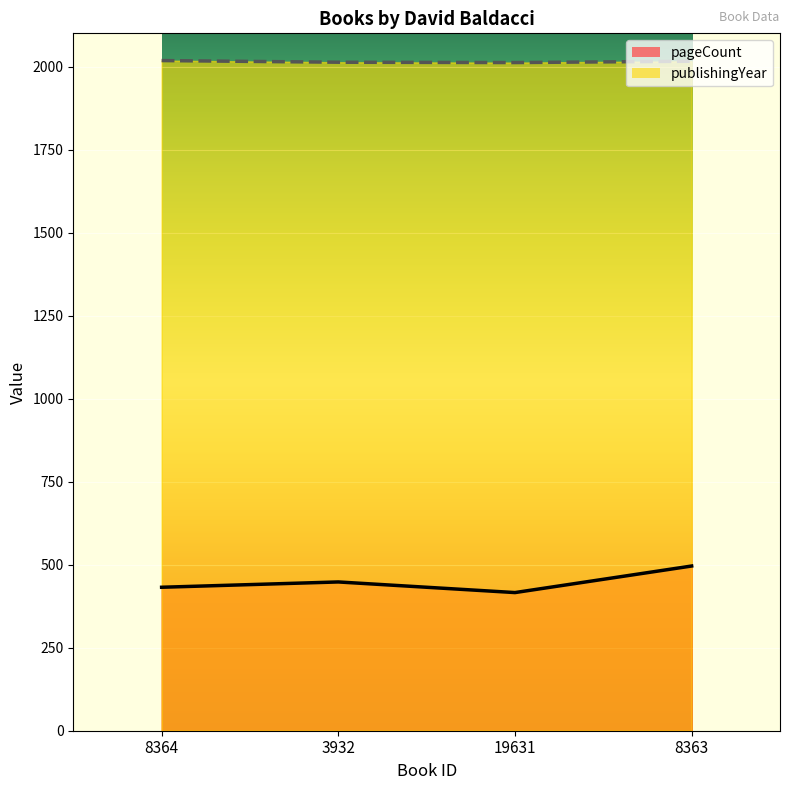

At which label does pageCount reach its minimum?

19631